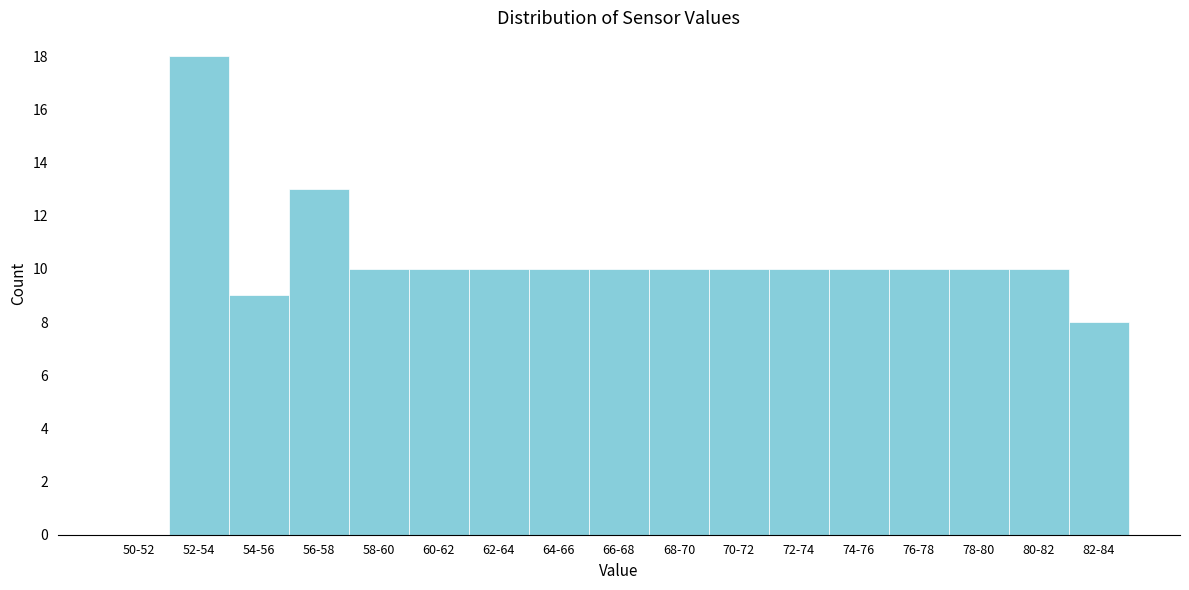

Reading left to right, extract all data points from this chart.

50-52=0	52-54=18	54-56=9	56-58=13	58-60=10	60-62=10	62-64=10	64-66=10	66-68=10	68-70=10	70-72=10	72-74=10	74-76=10	76-78=10	78-80=10	80-82=10	82-84=8